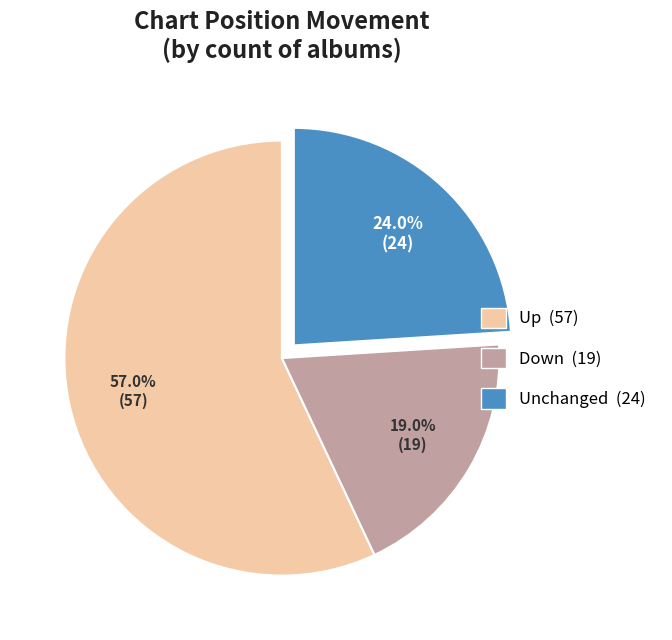

Is there a majority slice in this chart?

Yes